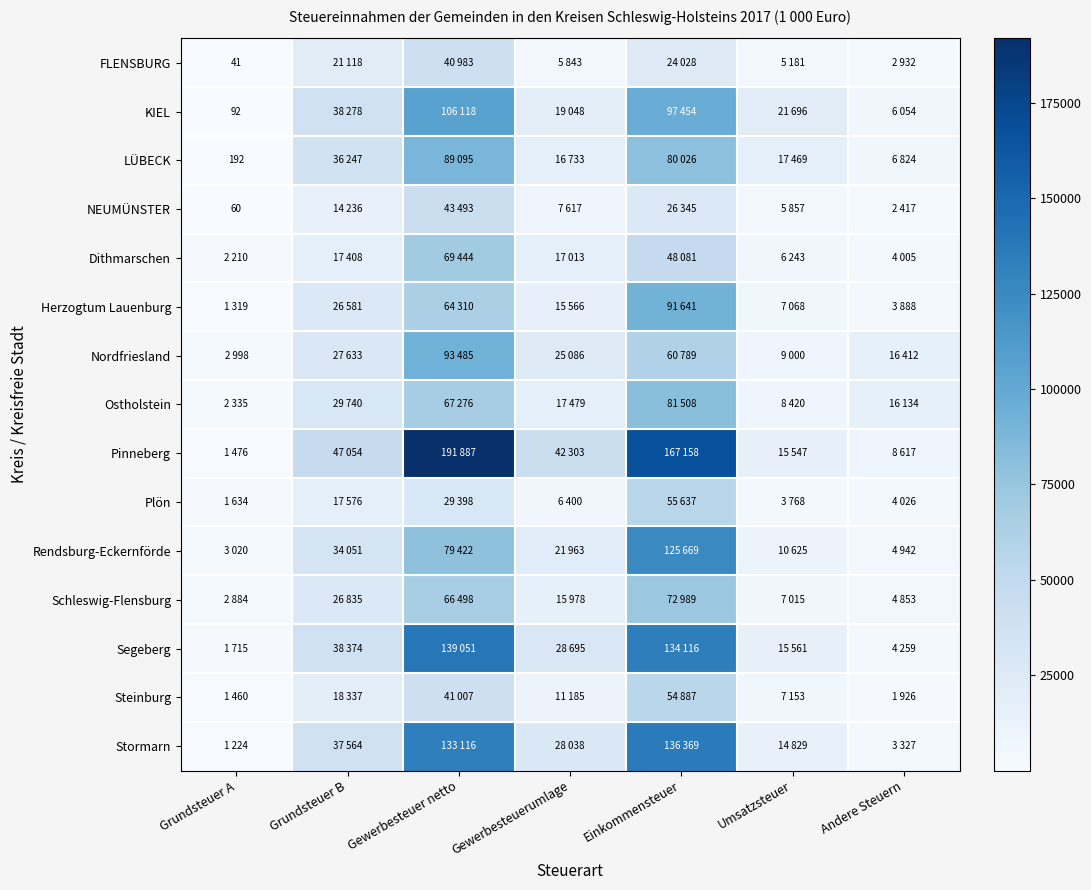

The value of Steinburg at Grundsteuer A is 2536. True or false?

False